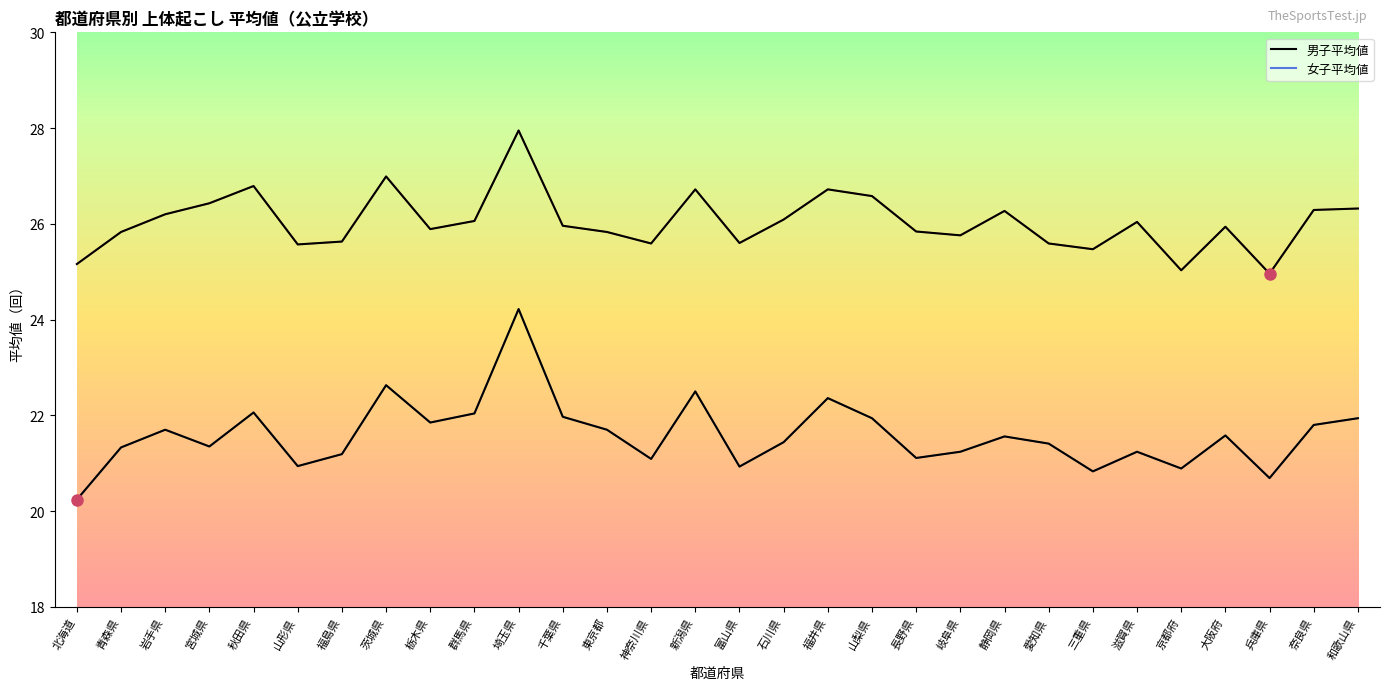

Read the 男子平均値 value at 大阪府.

25.9